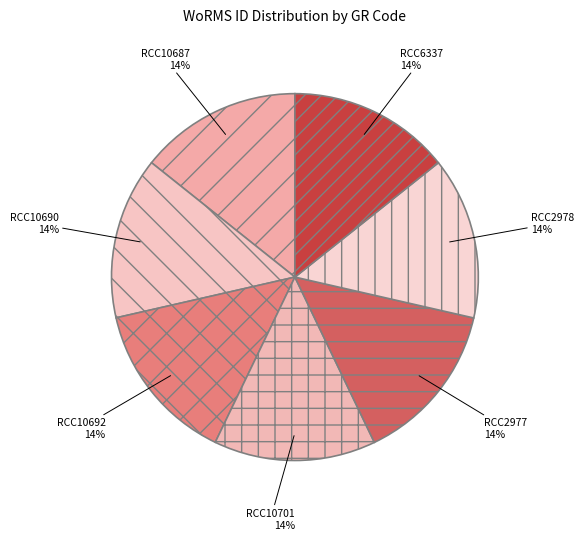

To the nearest percent, what portion does RCC2977 represent?

14%